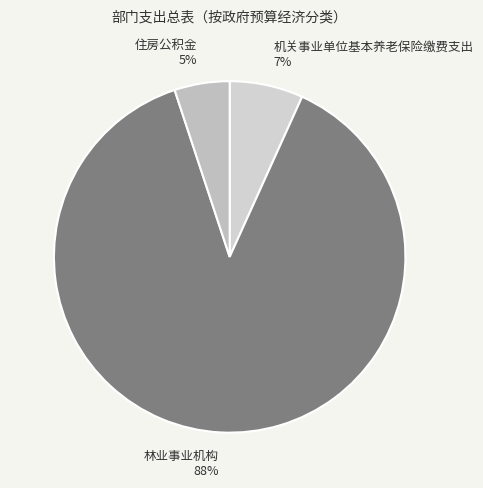

Count the number of slices in the pie.

3